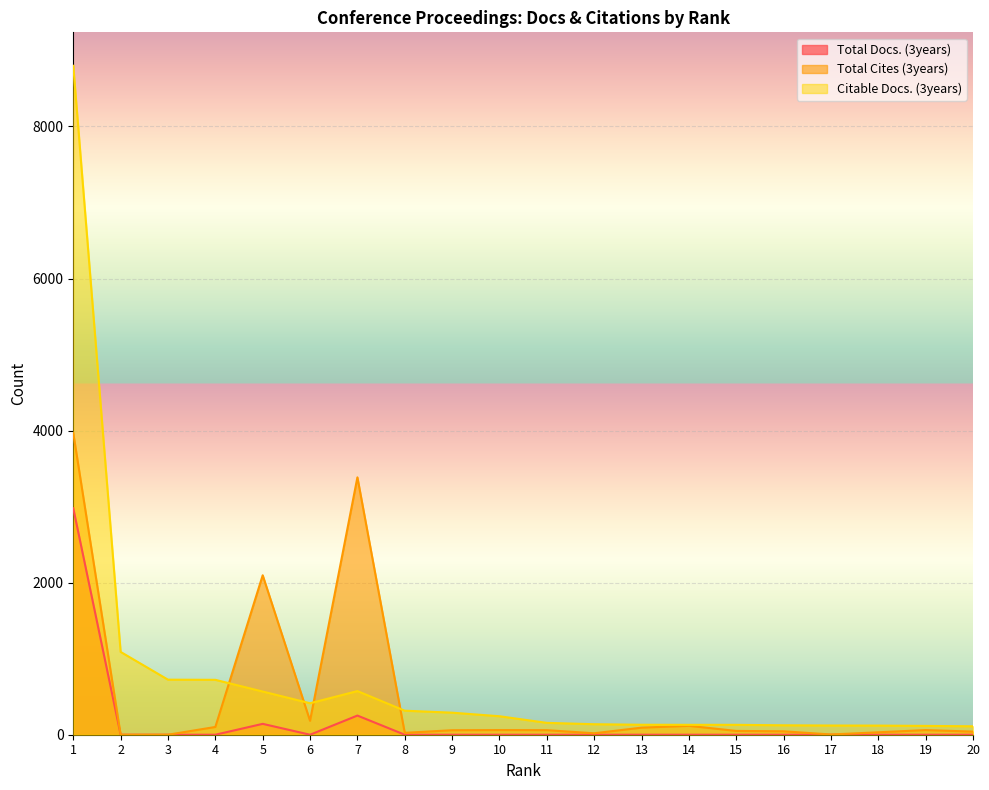

Where is the first local maximum for Total Docs. (3years)?

5